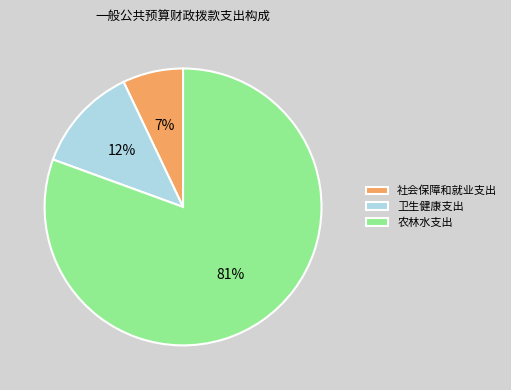

Between 农林水支出 and 卫生健康支出, which is larger?

农林水支出